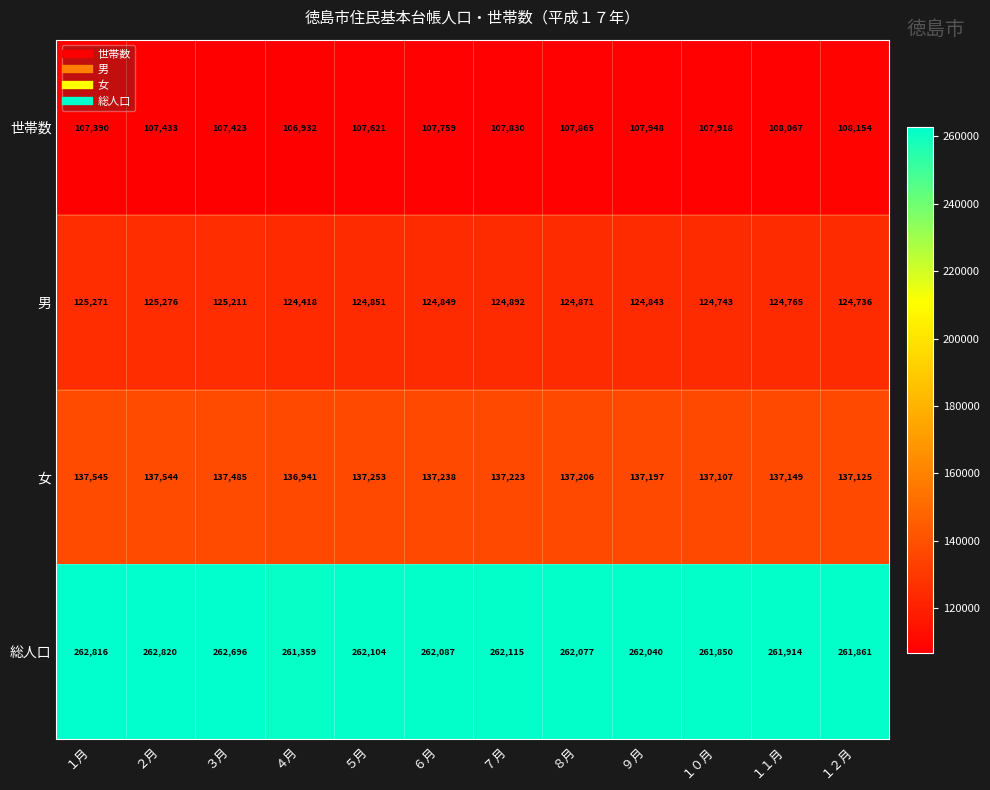

At how many categories does at least one series exceed 217526?

12